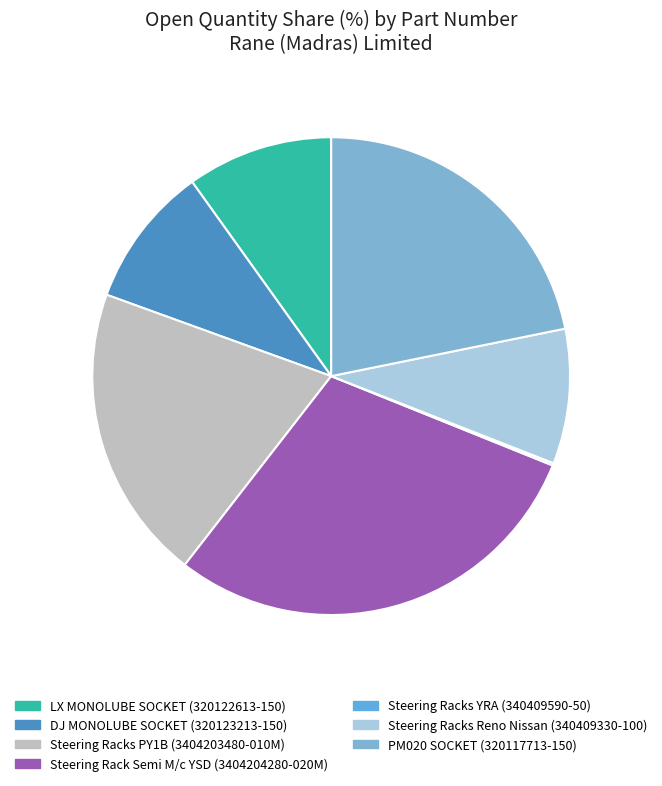

Combined, what portion of the pie is LX MONOLUBE SOCKET (320122613-150) and Steering Racks YRA (340409590-50)?

10.0%